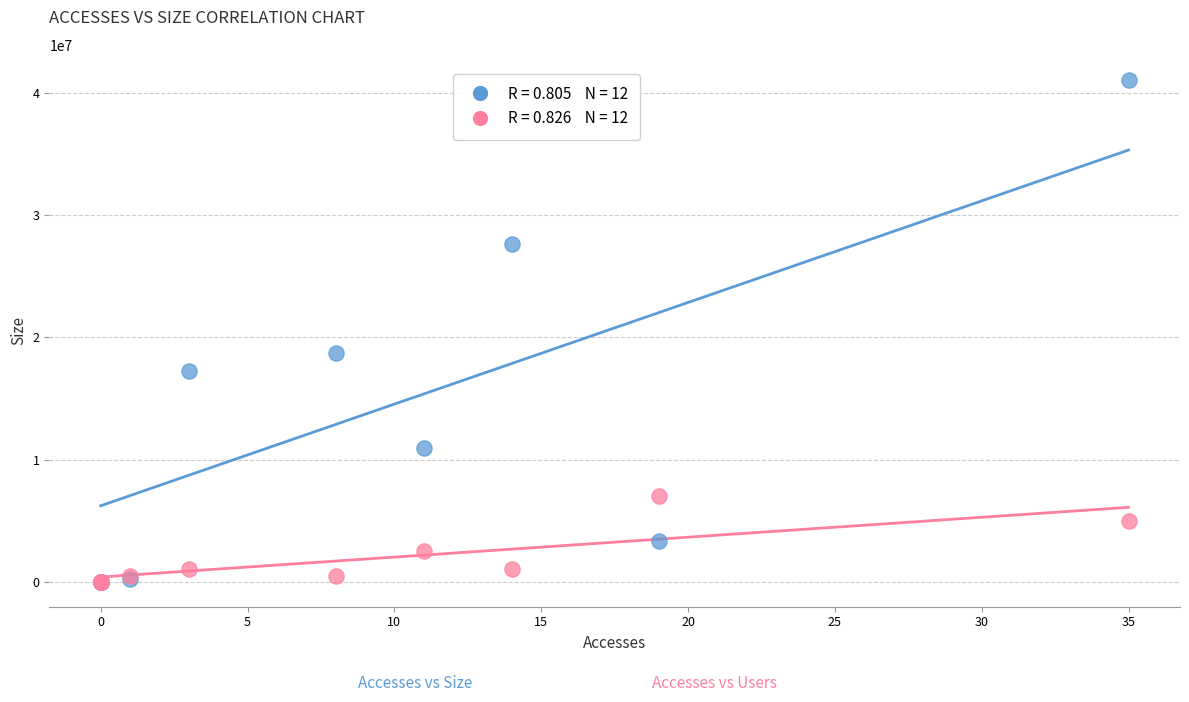

Across all series, what Y value is closest to 20547714?

18742312